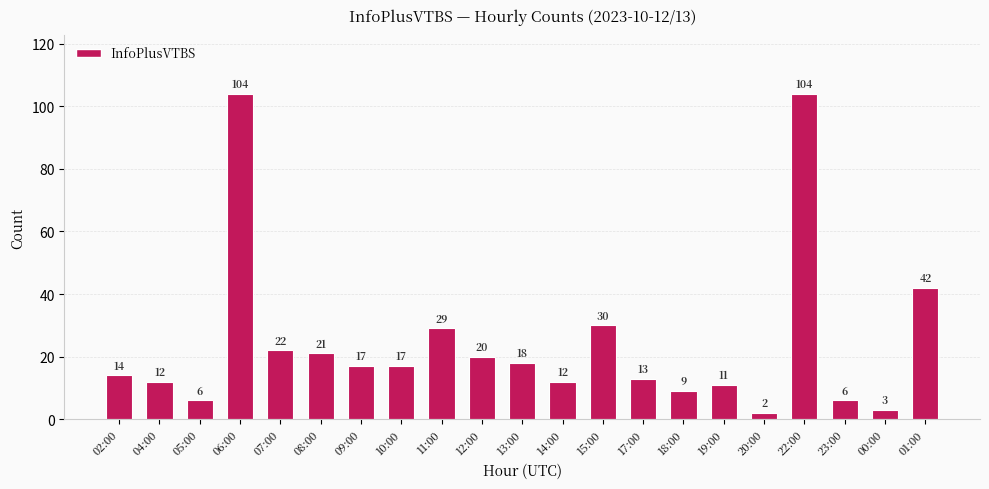

What is the difference between the values at 23:00 and 11:00?

23